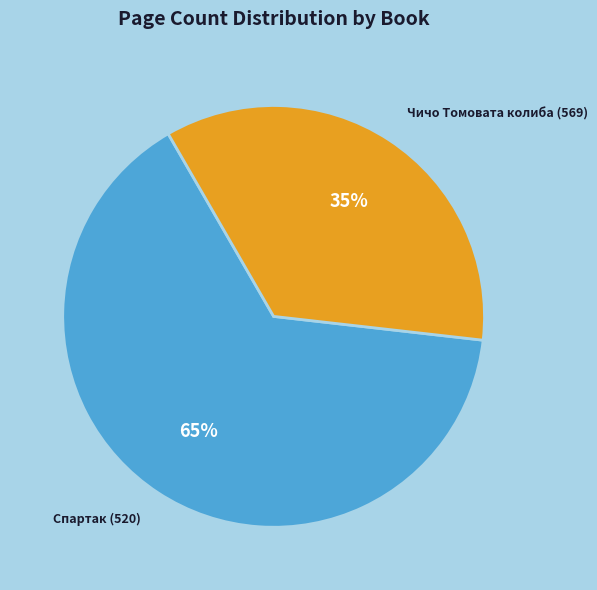

To the nearest percent, what is the difference between the Чичо Томовата колиба (569) and Спартак (520) slice percentages?

30%